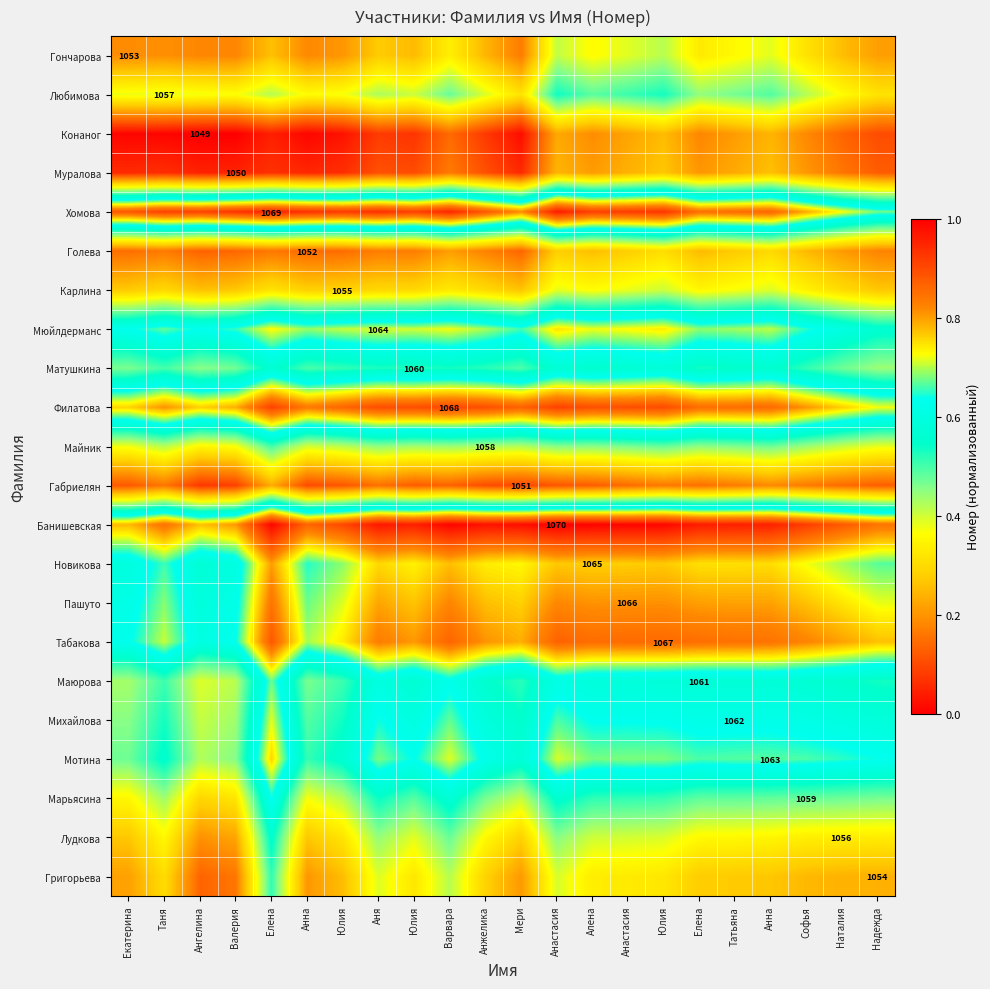

Which series has the largest total across all categories?

Банишевская